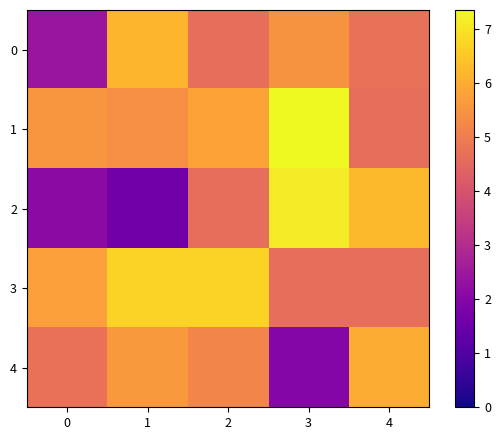

Reading right to left, list all the values displayed in this chart.

0: 4=4.7	3=5.5	2=4.7	1=6.2	0=2.4
1: 4=4.7	3=7.3	2=5.8	1=5.4	0=5.6
2: 4=6.2	3=7.1	2=4.7	1=1.6	0=2.1
3: 4=4.7	3=4.7	2=6.7	1=6.7	0=5.7
4: 4=6.0	3=2.0	2=5.2	1=5.6	0=4.7